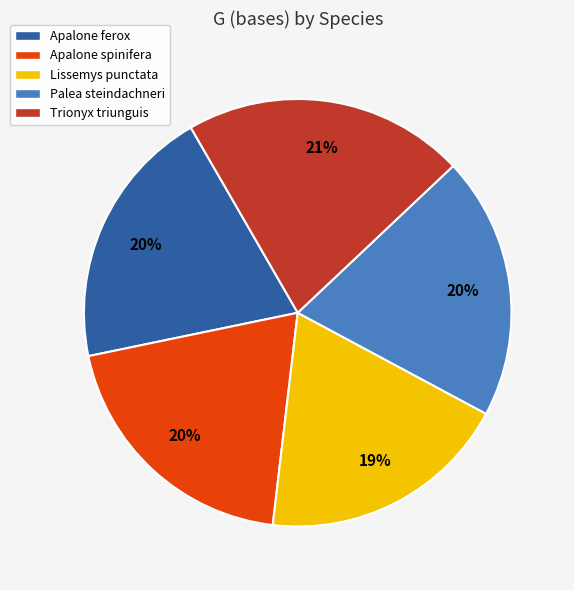

To the nearest percent, what is the combined percentage of Palea steindachneri and Apalone spinifera?

40%